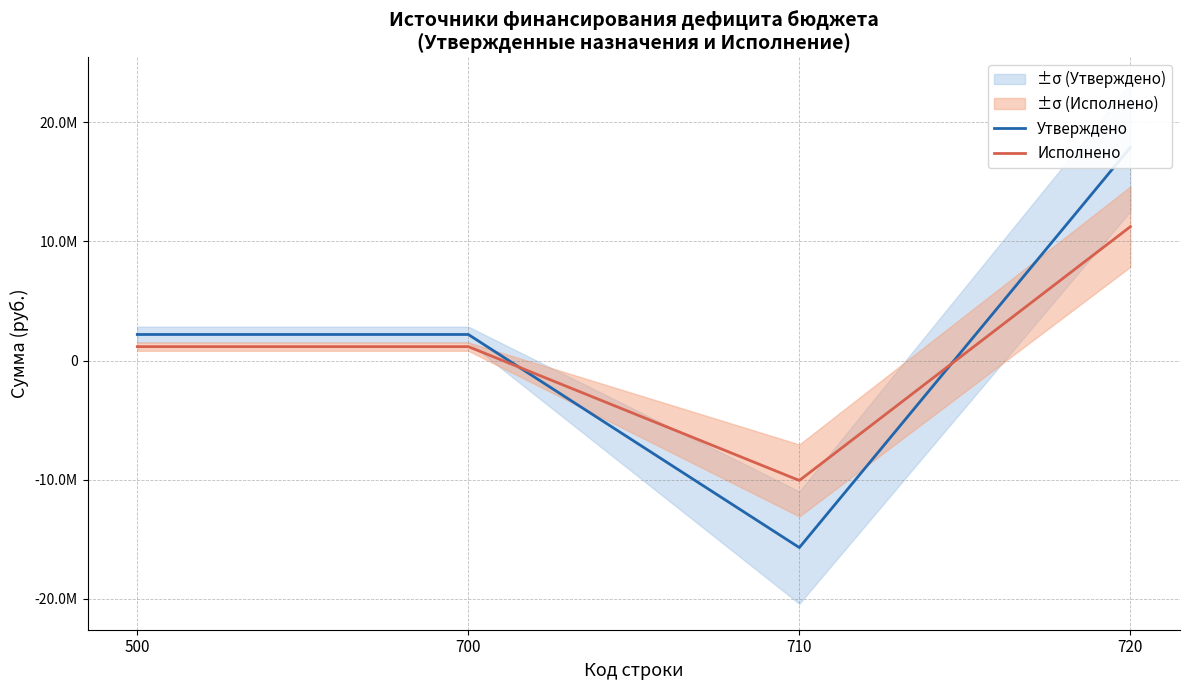

At which category is the sum across all series the highest?

720